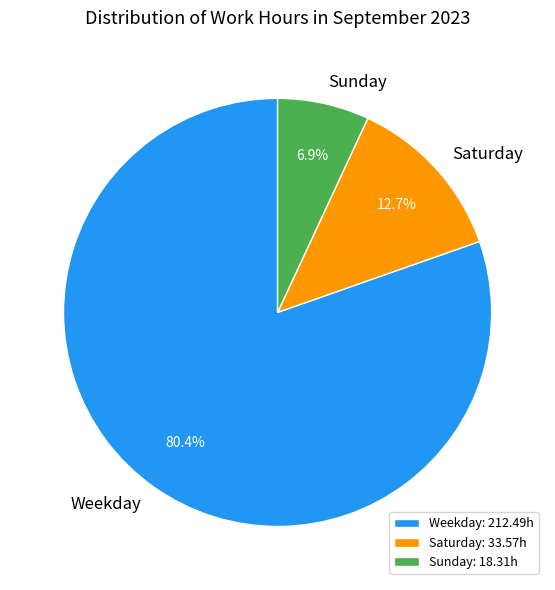

Is there a majority slice in this chart?

Yes